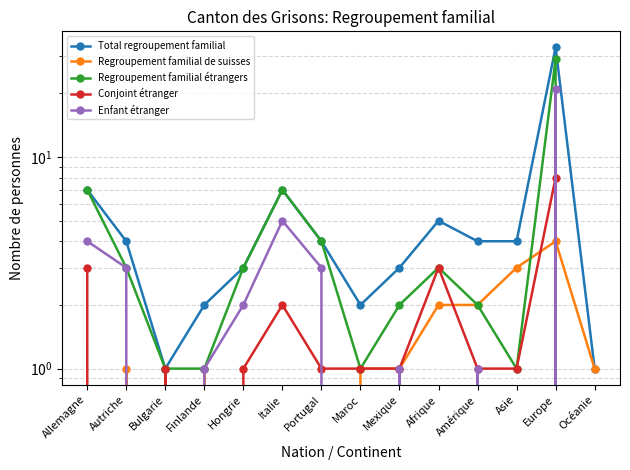

True or false: Total regroupement familial and Regroupement familial de suisses cross at least once.

False